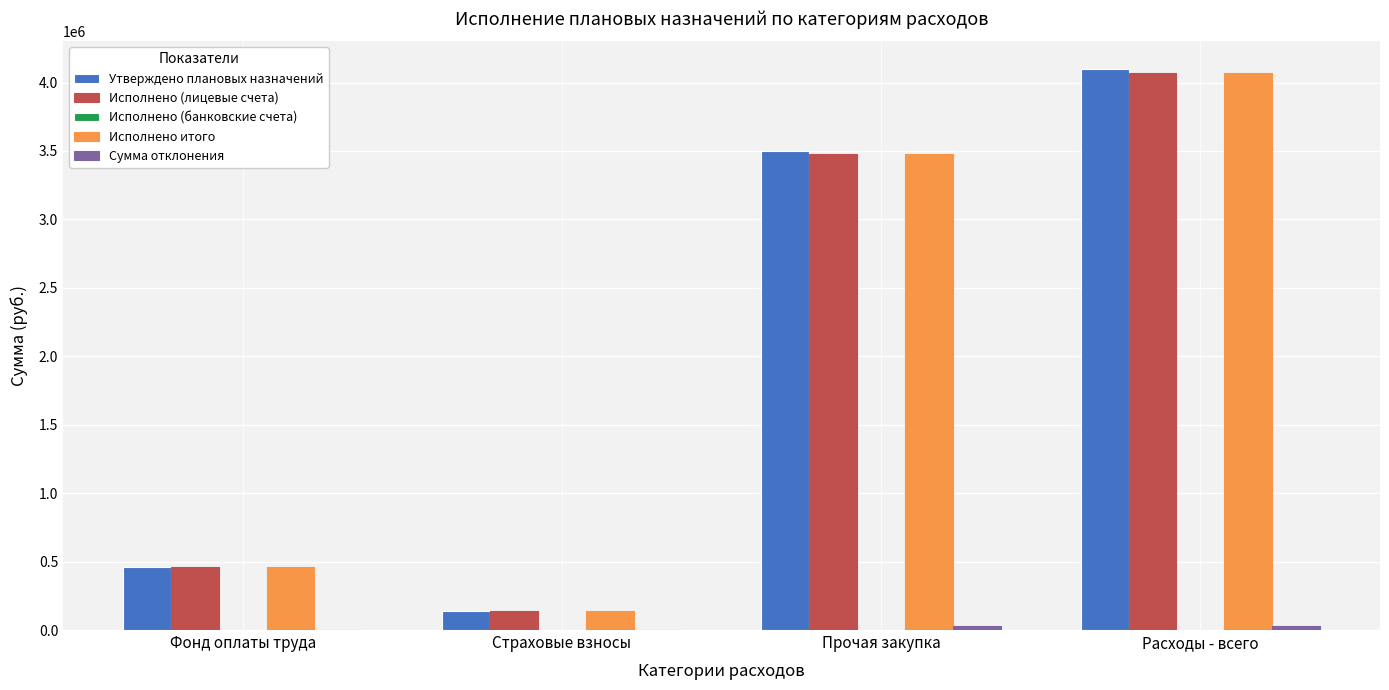

What is the sum of all Исполнено (лицевые счета) values?

8142862.1